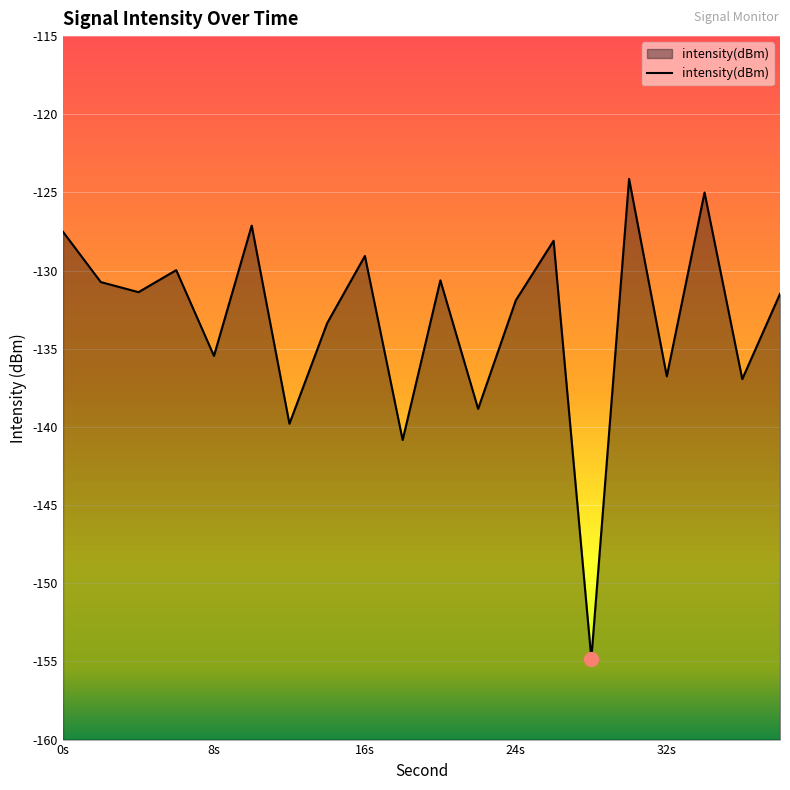

What is the change in value from 0s to 8s?

-7.9